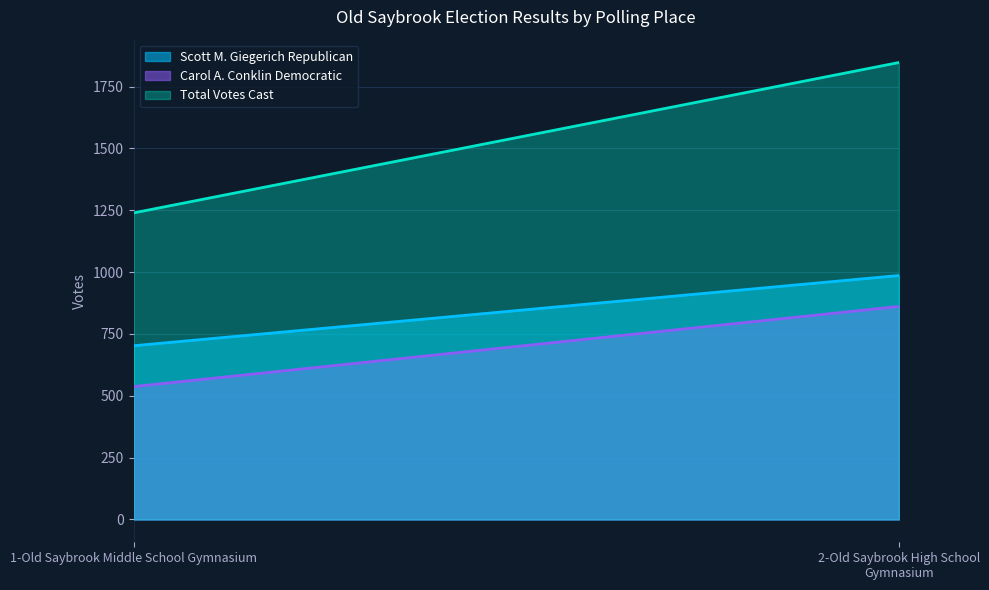

What is the minimum value shown in the chart?

537